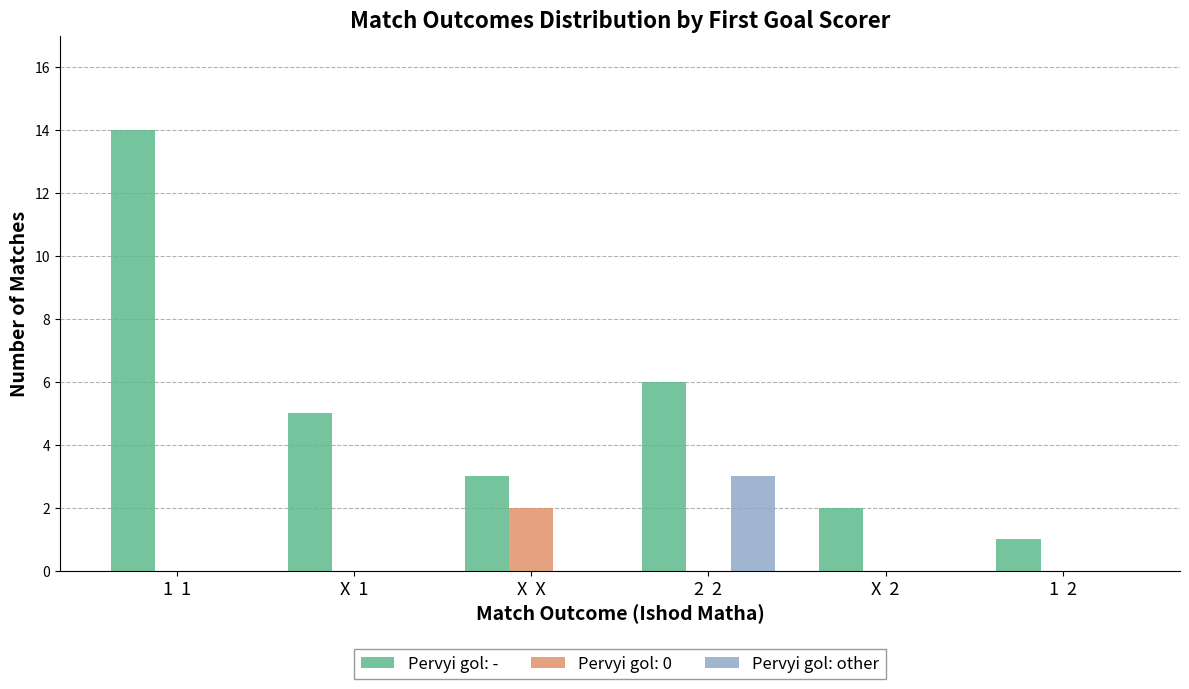

The Pervyi gol: other series shows 4 at 2  2. True or false?

False